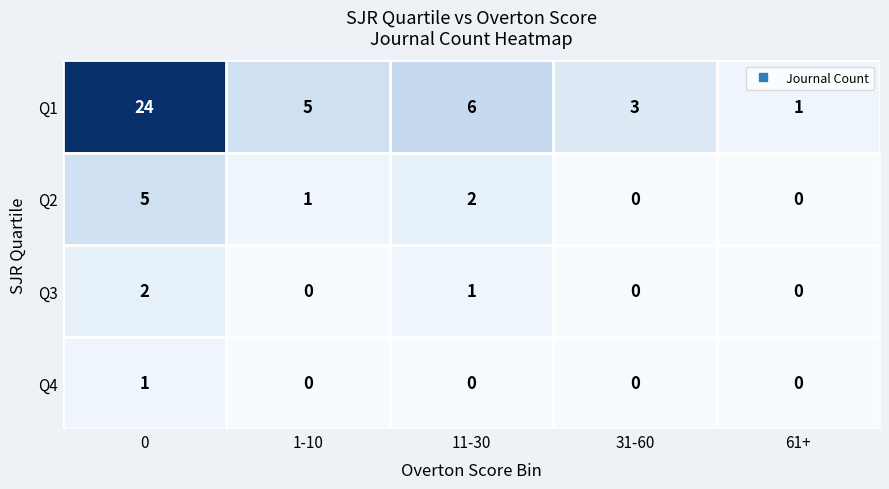

Count the number of data series in this chart.

4